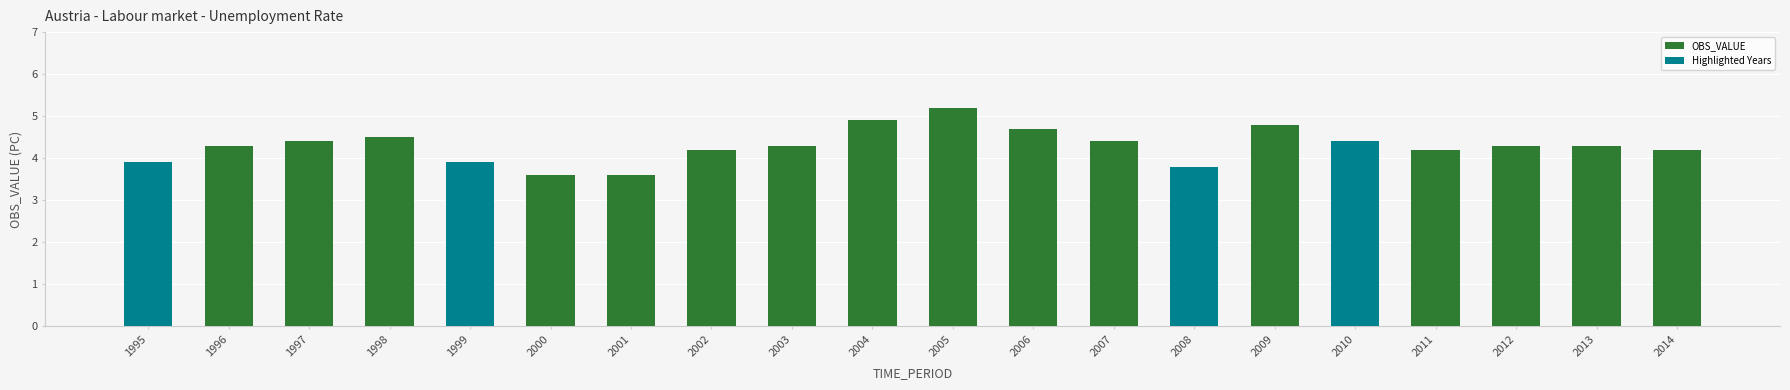

What is the difference between the maximum and second lowest values?

1.6